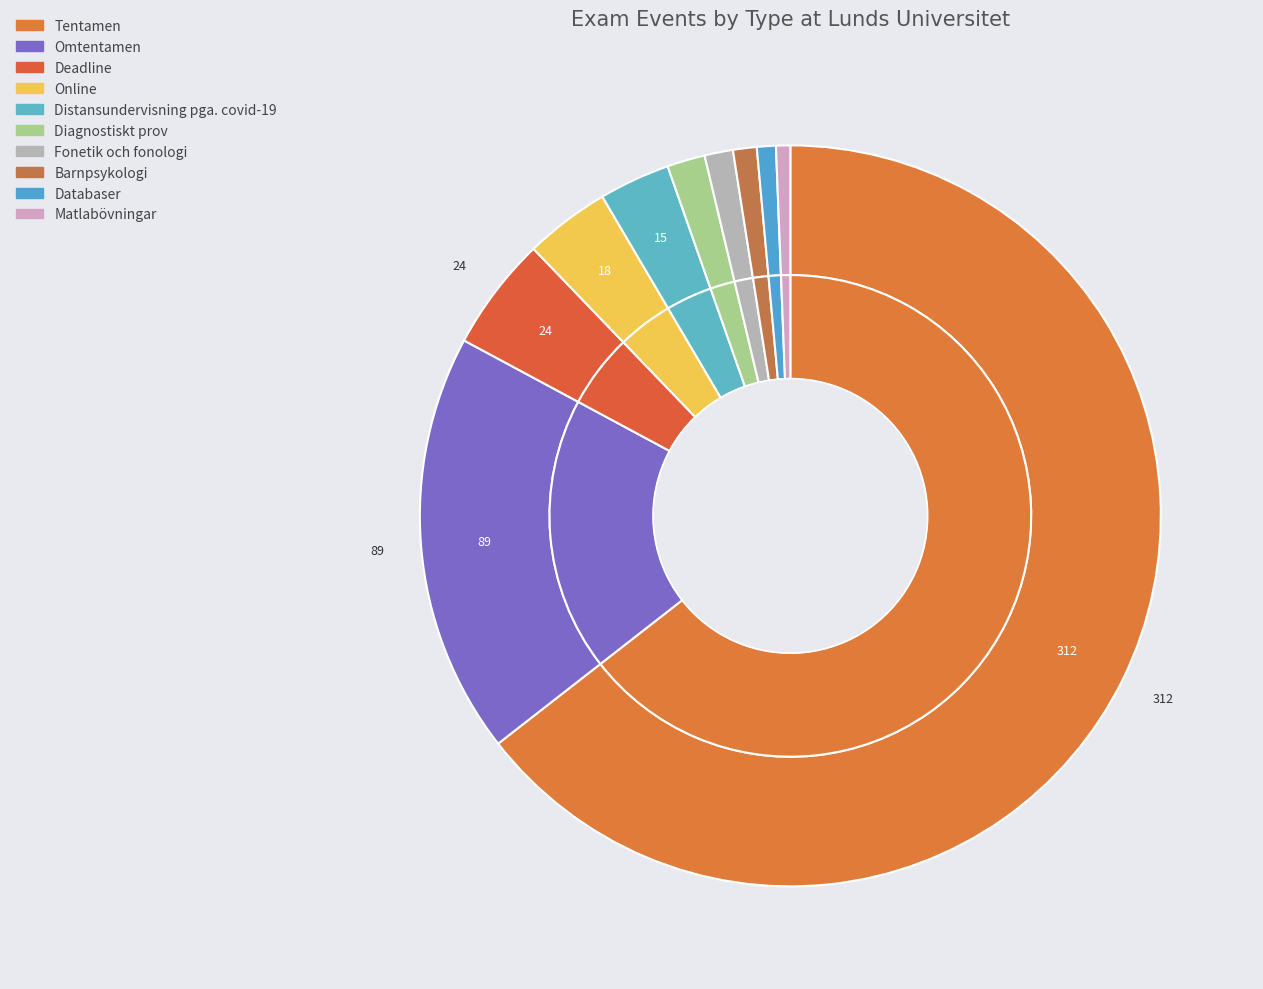

To the nearest percent, what percentage of the pie is Omtentamen?

18%